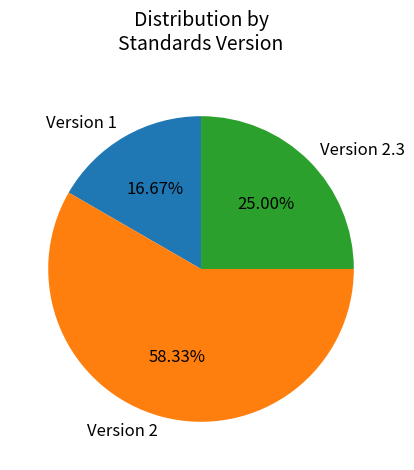

What is the ratio of the value at Version 1 to the value at Version 2.3?

0.7